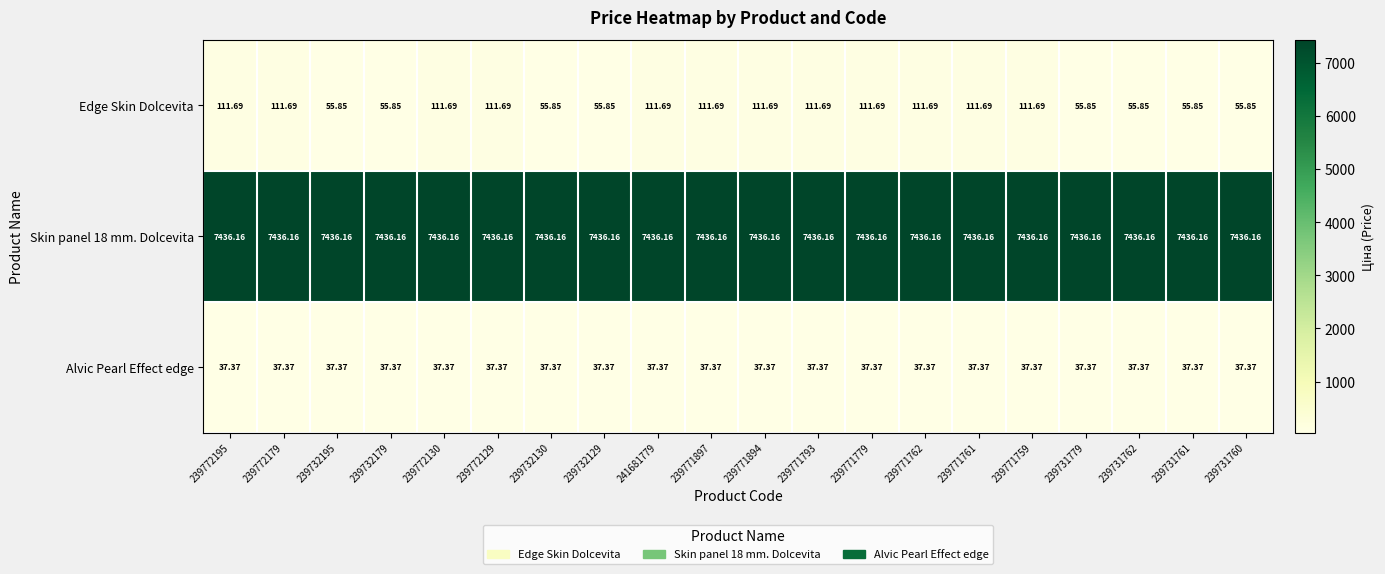

Is the value of Edge Skin Dolcevita at 239771793 greater than the value of Skin panel 18 mm. Dolcevita at 239732179?

No